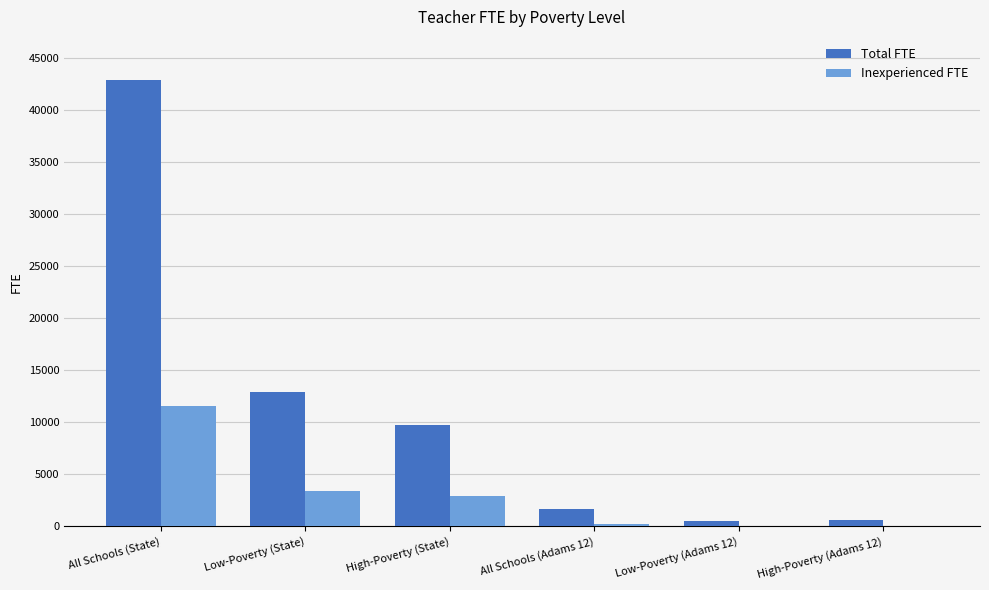

What is the total value across all series at High-Poverty (Adams 12)?

687.3